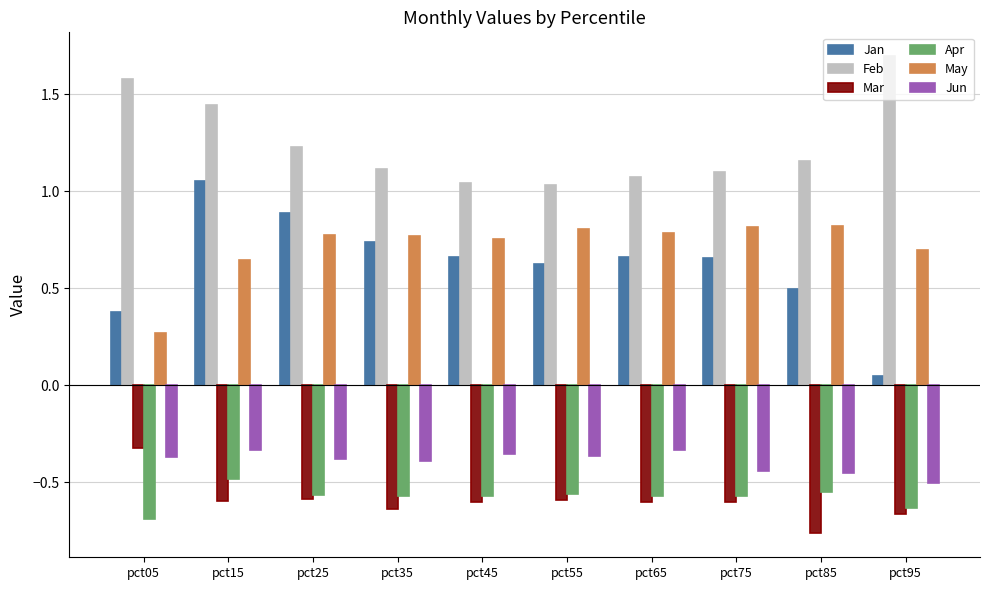

True or false: Apr has a value of -1.0 at pct35.

False